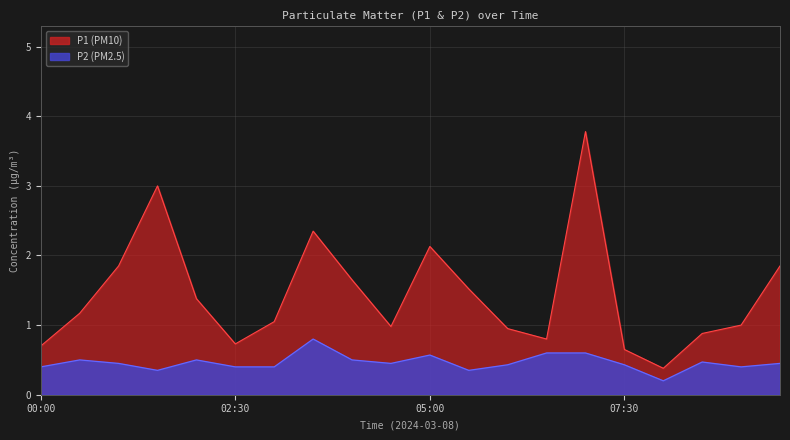

Which series has the widest spread of values?

P1